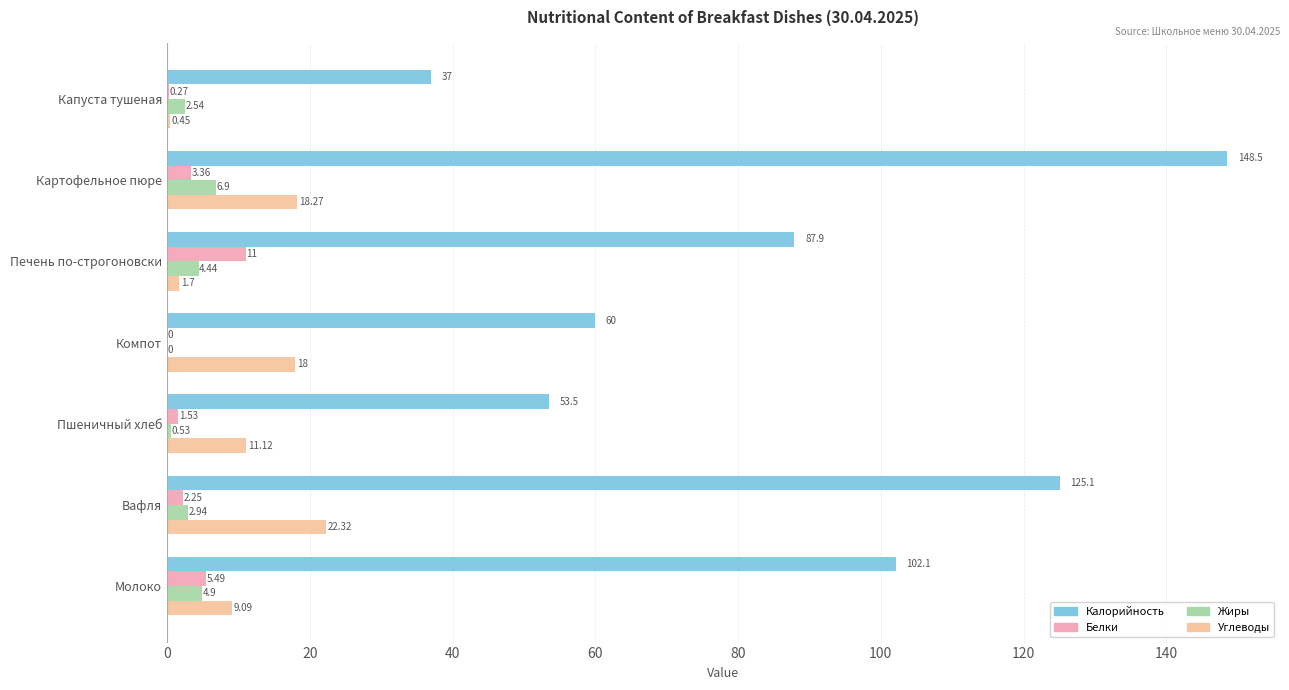

How many values in the Углеводы series exceed 11?

4